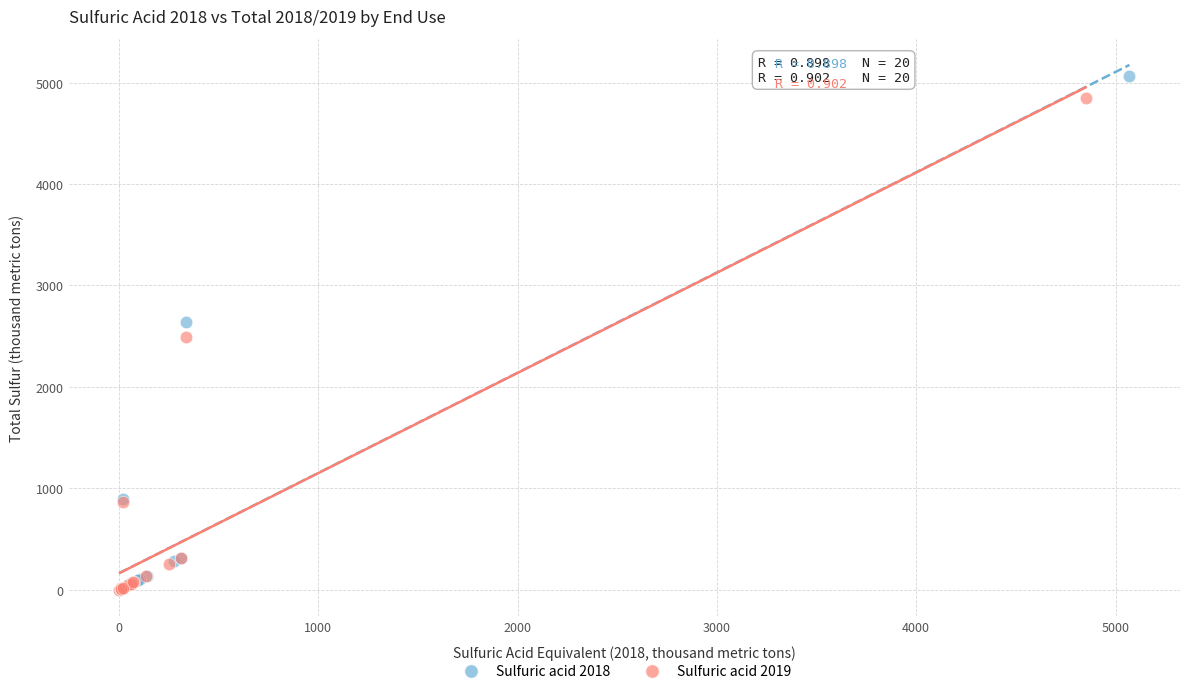

Which series has the largest Y range (max minus min)?

Sulfuric acid 2018